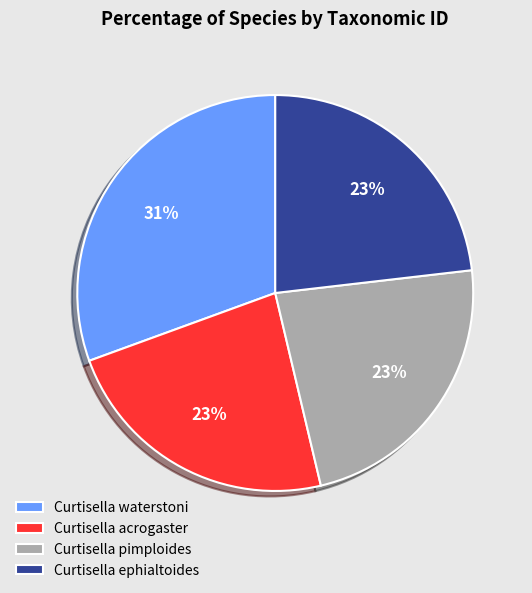

Count the number of slices in the pie.

4